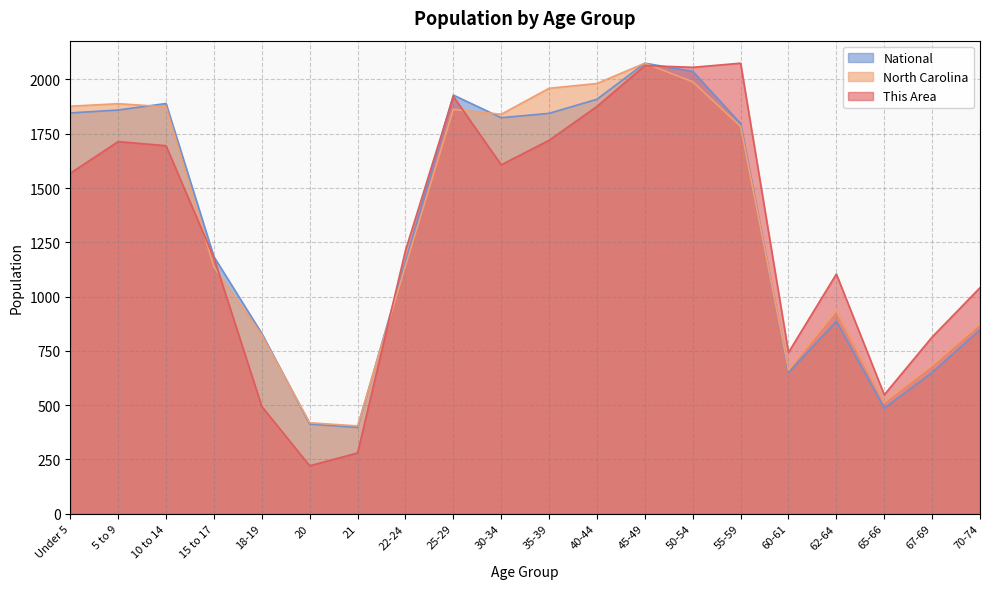

Which label corresponds to the largest value in the chart?

55-59